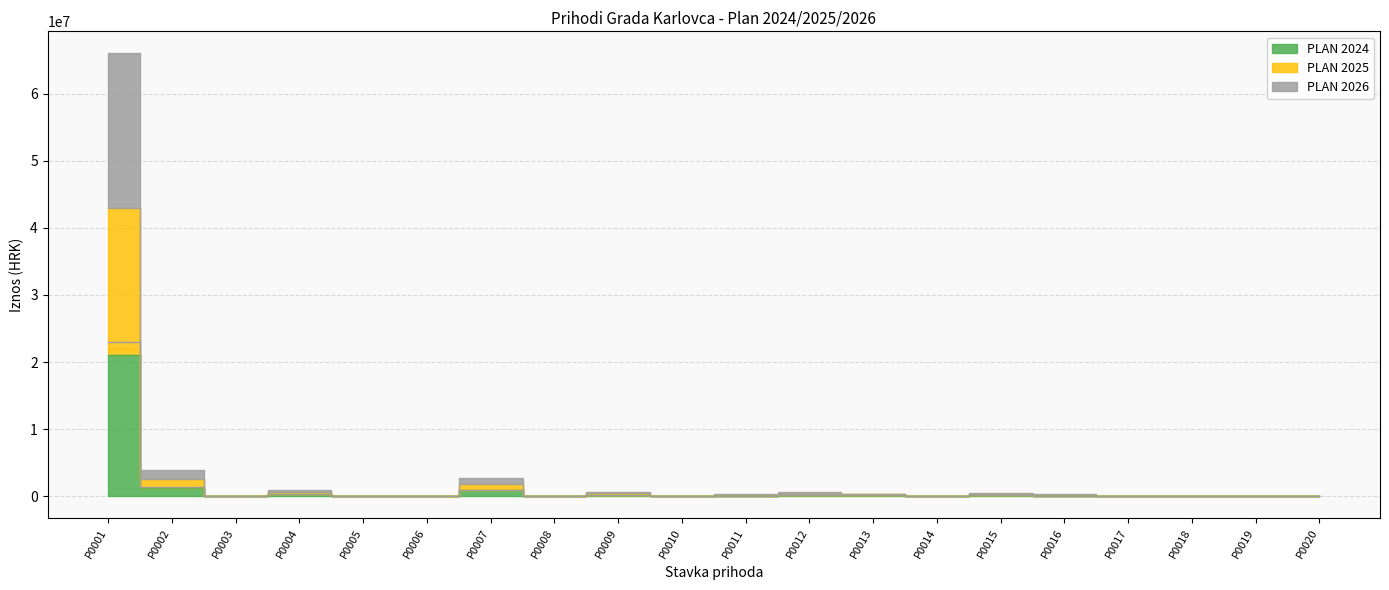

Reading left to right, extract all data points from this chart.

PLAN 2024: P0001=21000000	P0002=1200000	P0003=25000	P0004=270000	P0005=1000	P0006=20000	P0007=900000	P0008=5000	P0009=200000	P0010=25000	P0011=100000	P0012=200000	P0013=130000	P0014=18000	P0015=140000	P0016=90000	P0017=20000	P0018=13000	P0019=24000	P0020=20000
PLAN 2025: P0001=22000000	P0002=1300000	P0003=25000	P0004=285000	P0005=1000	P0006=20000	P0007=900000	P0008=5000	P0009=210000	P0010=33000	P0011=100000	P0012=200000	P0013=130000	P0014=19000	P0015=150000	P0016=100000	P0017=25000	P0018=14000	P0019=23250	P0020=20000
PLAN 2026: P0001=23000000	P0002=1400000	P0003=25000	P0004=300000	P0005=1000	P0006=20000	P0007=900000	P0008=5000	P0009=220000	P0010=40000	P0011=100000	P0012=200000	P0013=130000	P0014=20000	P0015=160000	P0016=100000	P0017=30000	P0018=15000	P0019=19500	P0020=20000